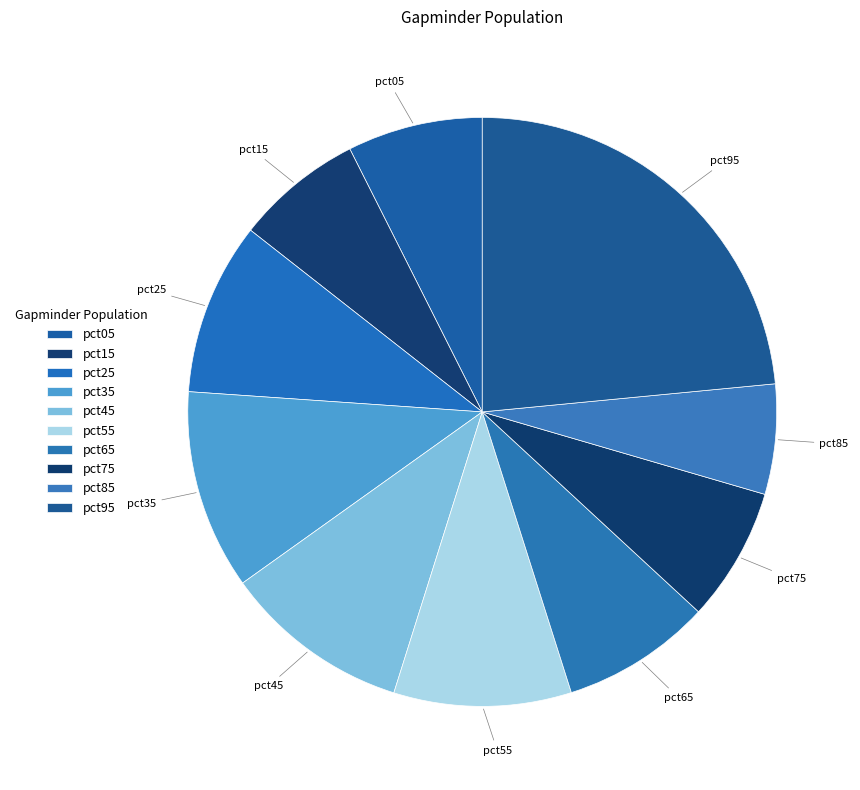

The pct85 slice represents 12% of the pie. True or false?

False